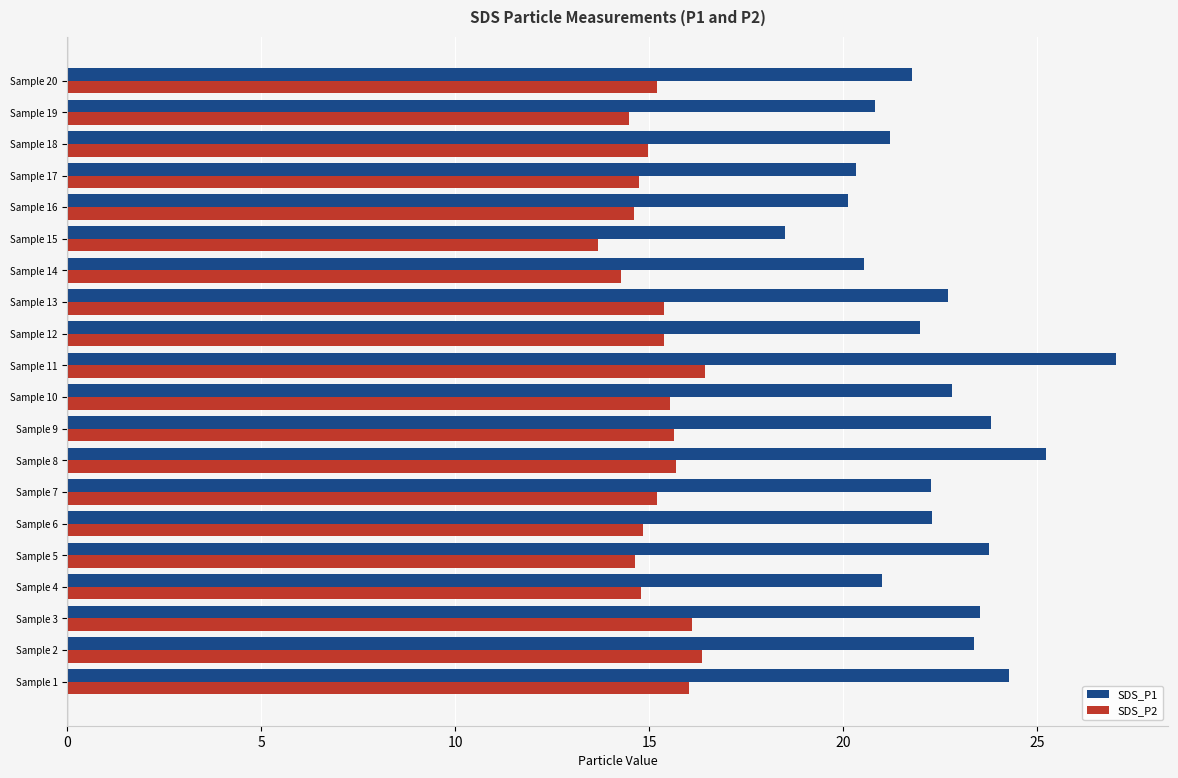

Which series has the widest spread of values?

SDS_P1